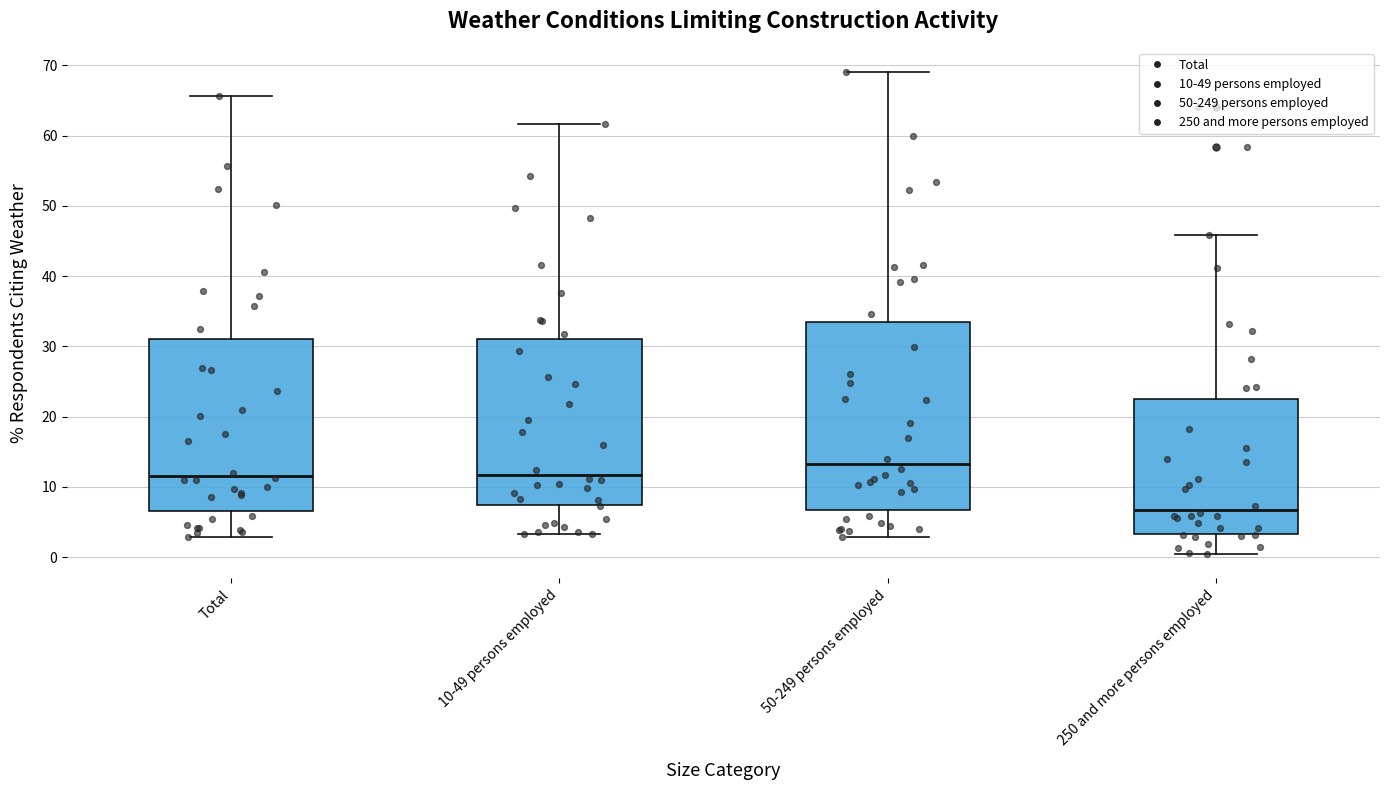

Which box's median line is the lowest?

250 and more persons employed